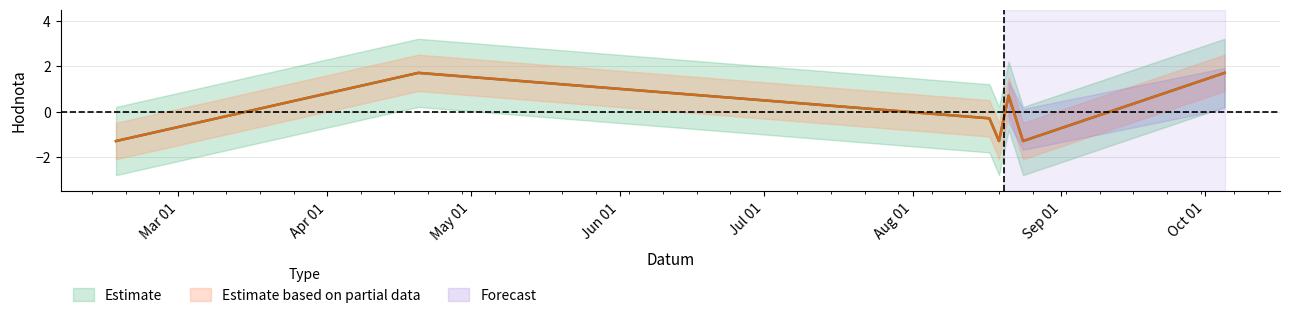

Where is the first local minimum for Body?

2013-08-19